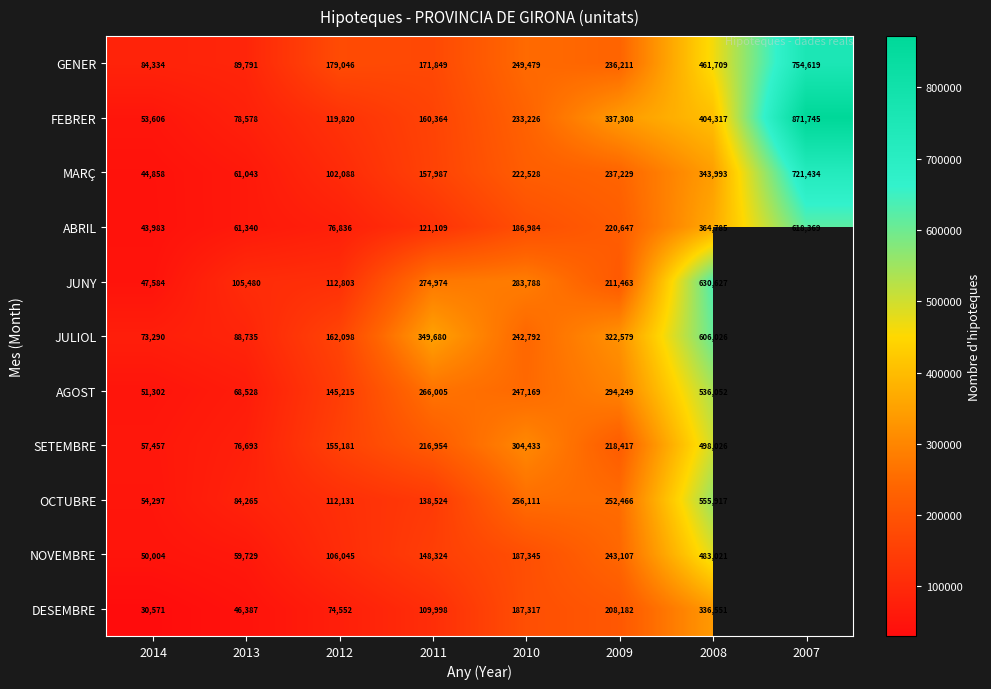

Is it true that FEBRER equals 231203.2 at 2009?

False